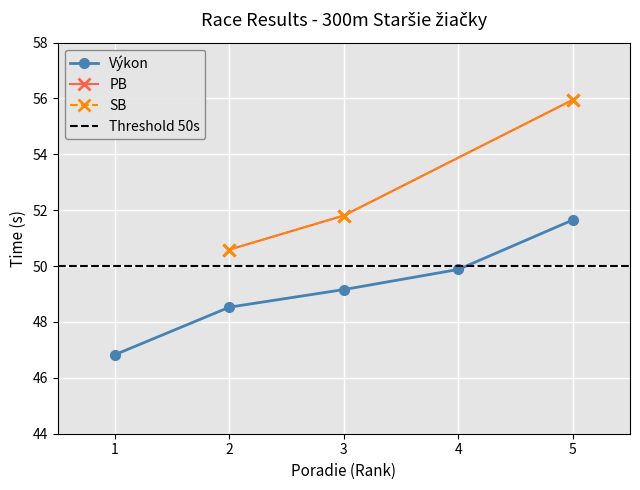

List the labels in order of Výkon value, smallest first.

1, 2, 3, 4, 5